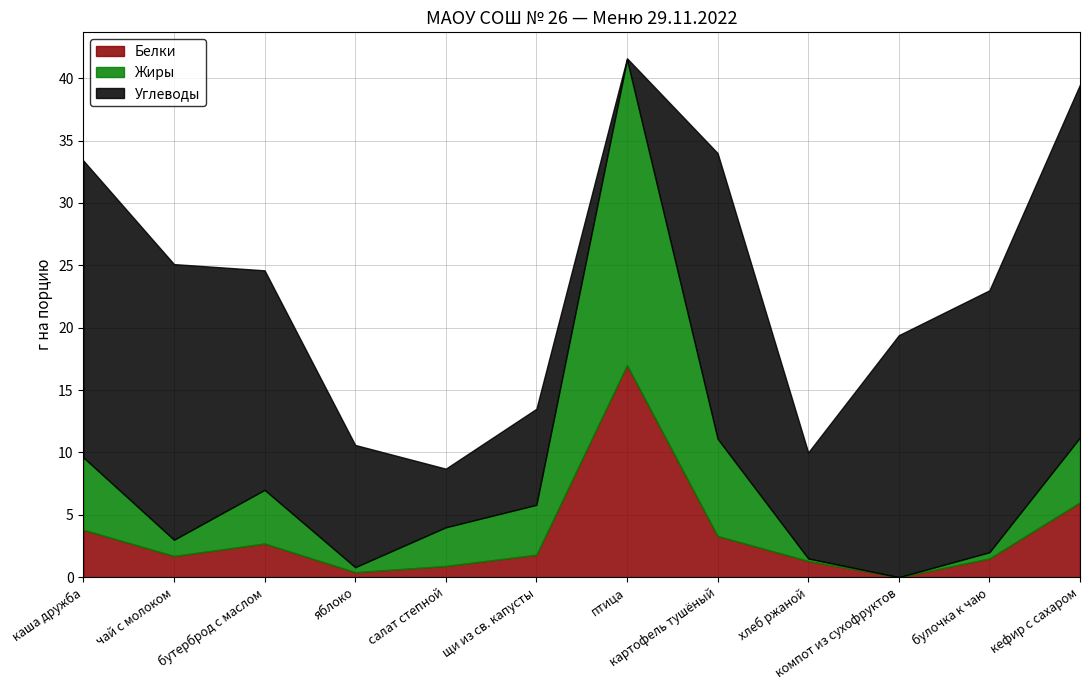

True or false: Белки has a value of 6.5 at каша дружба.

False